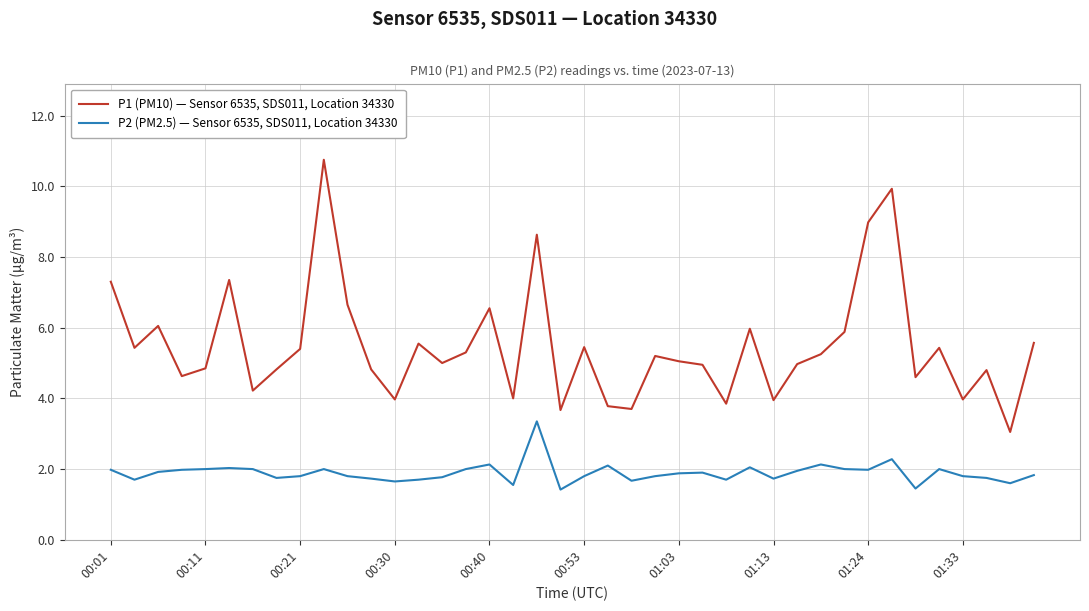

What is the minimum value shown in the chart?

1.4